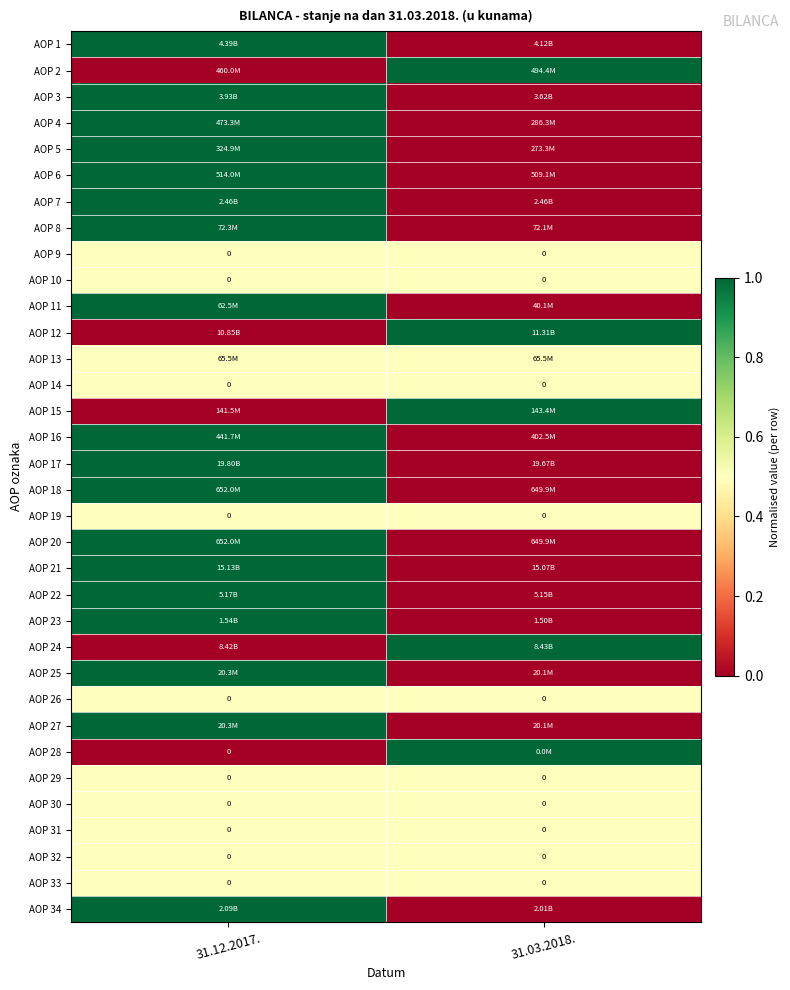

List the labels in order of AOP 1 value, smallest first.

31.03.2018., 31.12.2017.